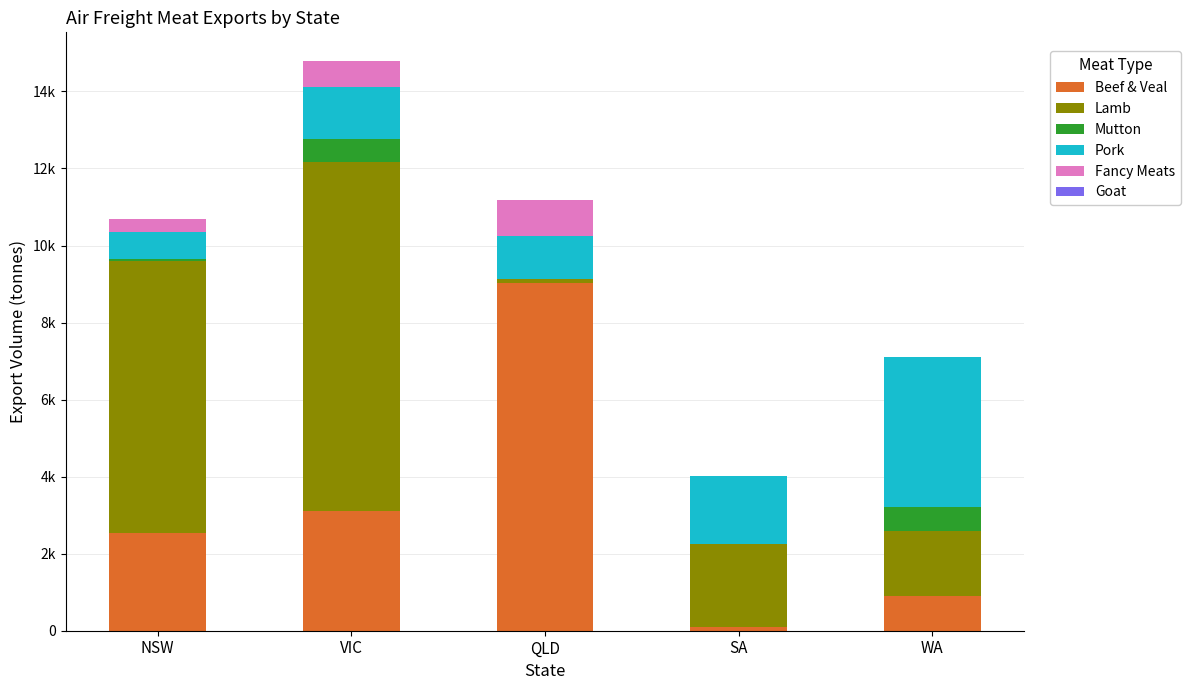

Does the chart contain stacked bars?

Yes